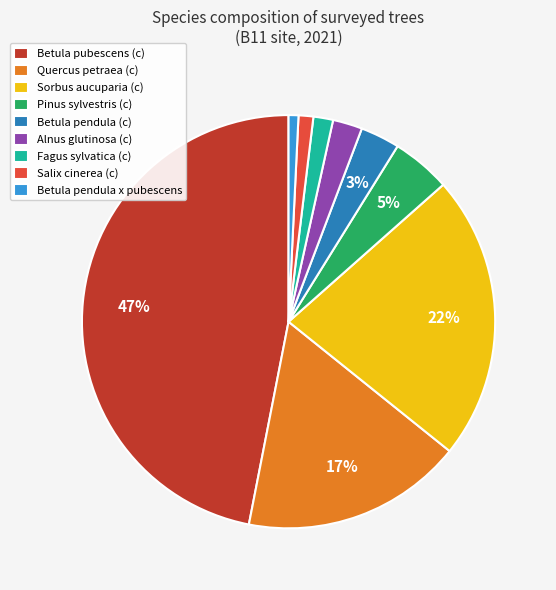

Is it true that Salix cinerea (c) is 1% of the pie?

True